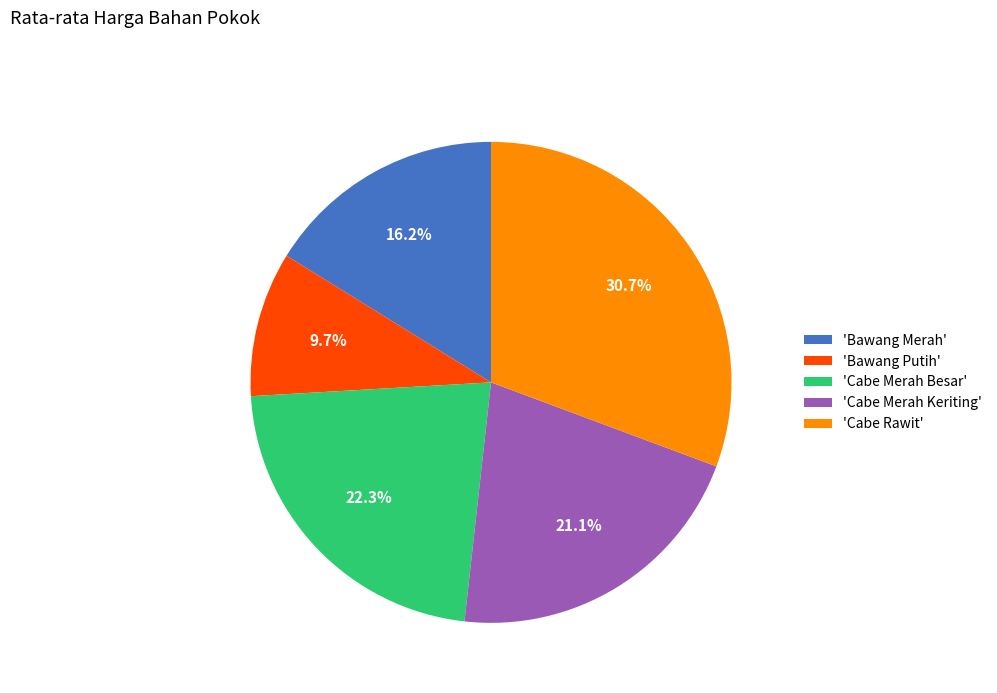

Does any single category account for the majority?

No